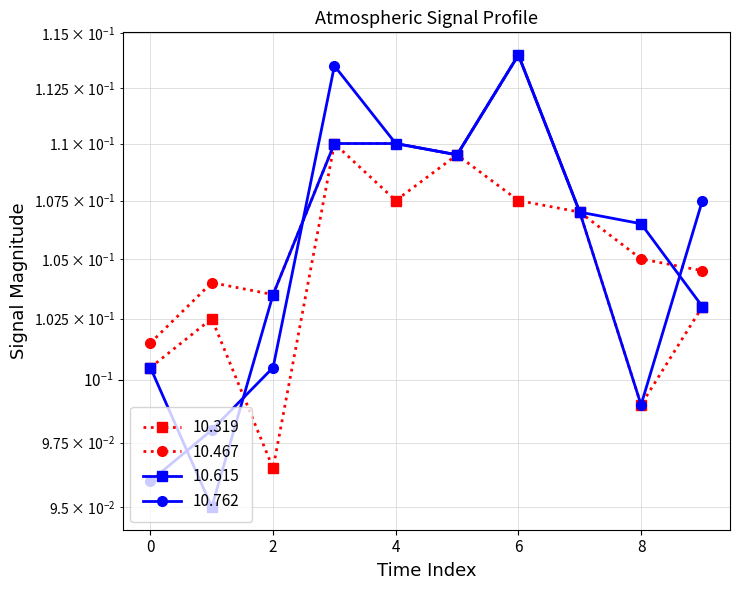

How many data points does each series have?

10